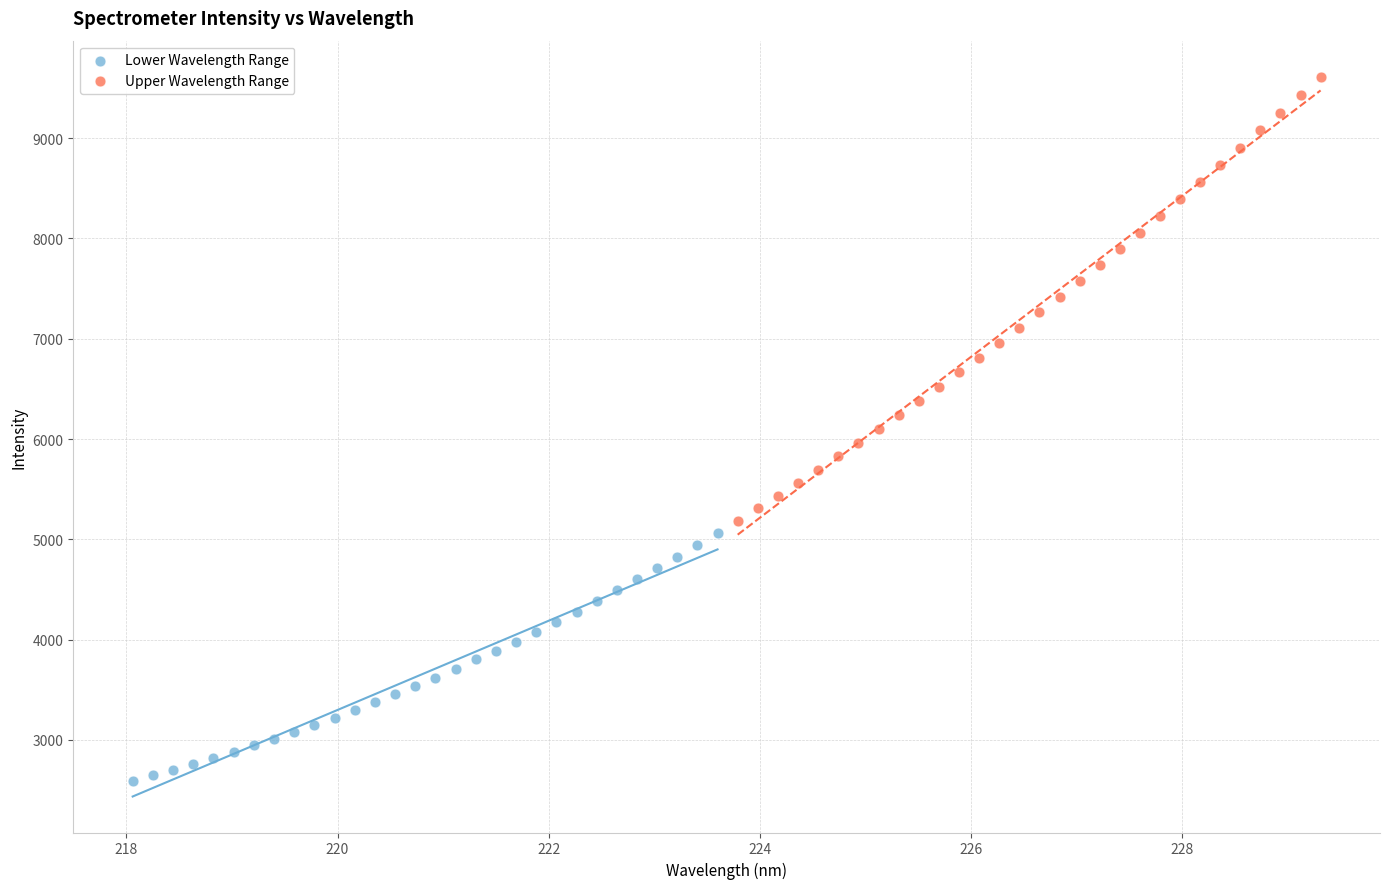

Which series reaches the minimum Y coordinate?

Lower Wavelength Range